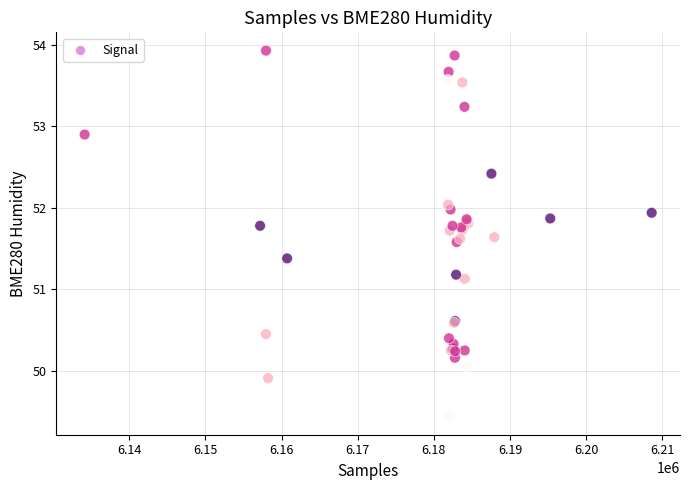

What Y value in the scatter plot is closest to 51?

51.1